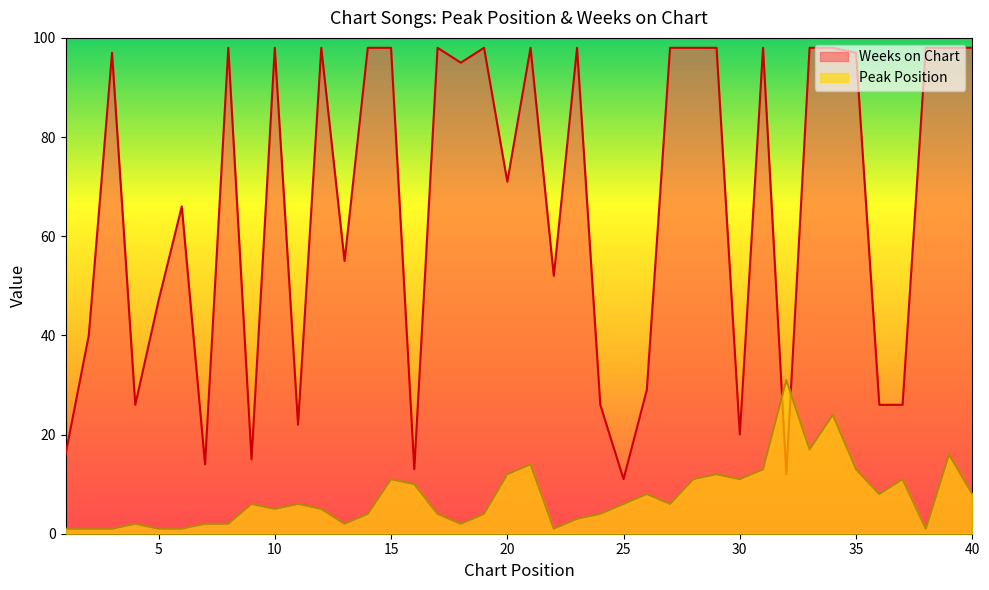

Reading right to left, transcribe all the data shown in this chart.

Peak Position: 8	16	1	11	8	13	24	17	31	13	11	12	11	6	8	6	4	3	1	14	12	4	2	4	10	11	4	2	5	6	5	6	2	2	1	1	2	1	1	1
Weeks on Chart: 98	98	98	26	26	97	98	98	12	98	20	98	98	98	29	11	26	98	52	98	71	98	95	98	13	98	98	55	98	22	98	15	98	14	66	47	26	97	40	16